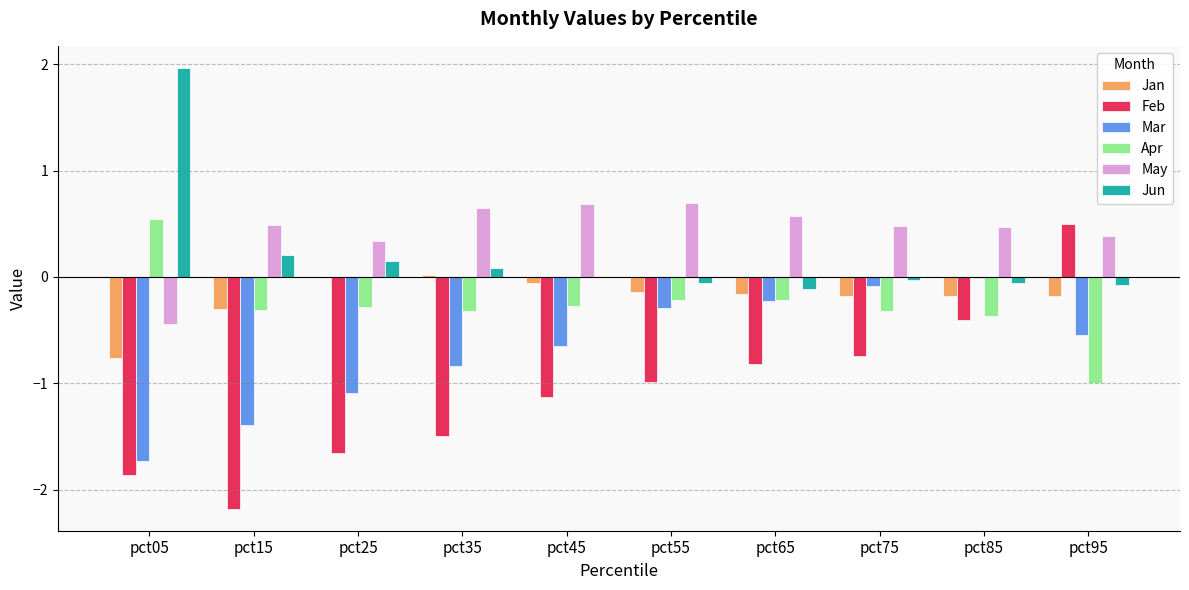

Which series has the largest total across all categories?

May